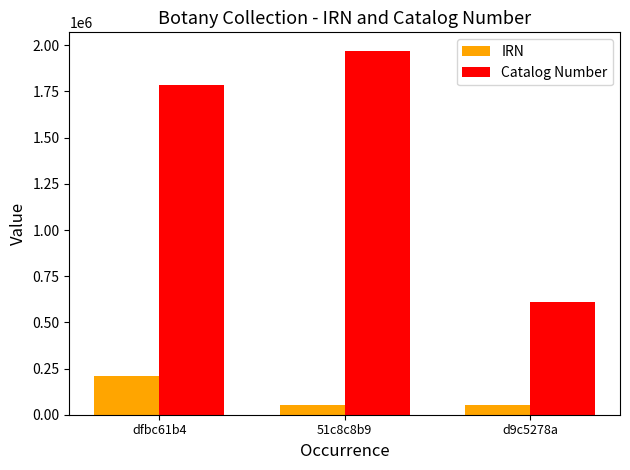

What is the difference between the second highest and minimum values in the IRN series?

22